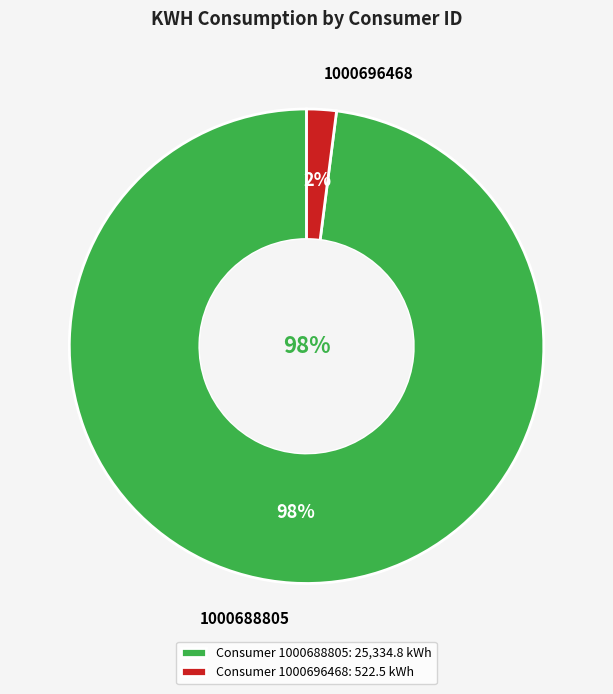

What percentage is the 1000696468 slice, to the nearest percent?

2%